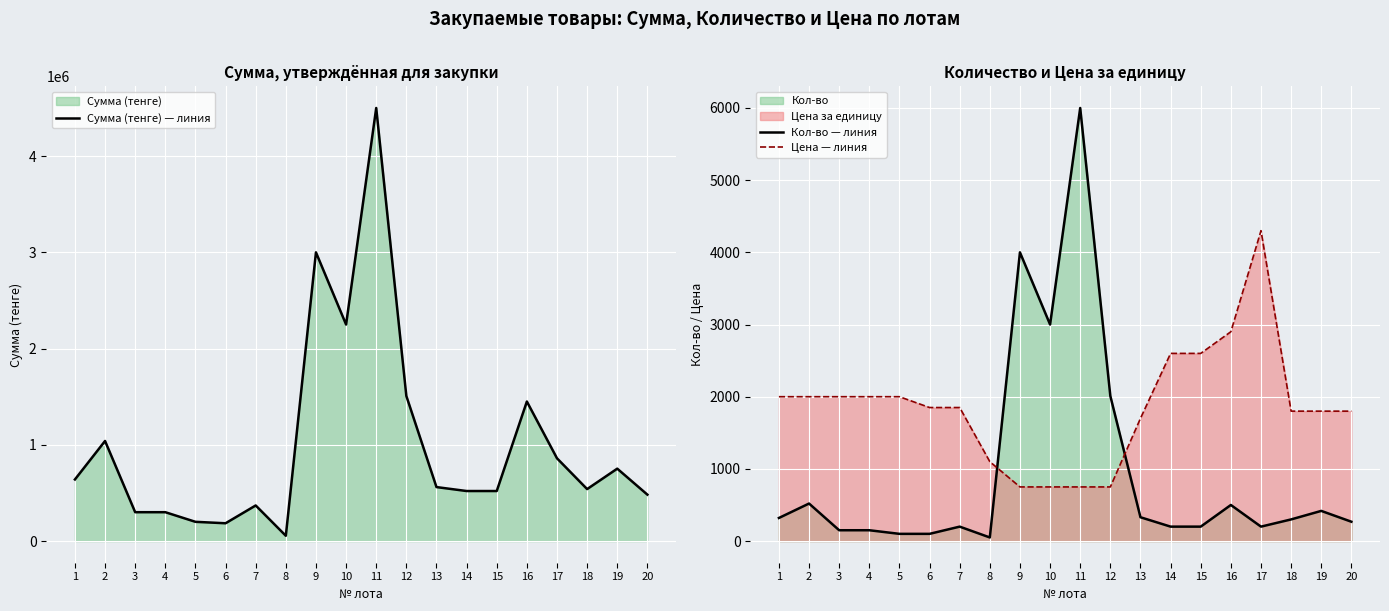

Reading left to right, extract all data points from this chart.

Сумма (тенге) — линия: 640000	1040000	300000	300000	200000	185000	370000	55000	3000000	2250000	4500000	1507500	561000	520000	520000	1450000	860000	540000	752400	482400
Кол-во — линия: 320	520	150	150	100	100	200	50	4000	3000	6000	2010	330	200	200	500	200	300	418	268
Цена — линия: 2000	2000	2000	2000	2000	1850	1850	1100	750	750	750	750	1700	2600	2600	2900	4300	1800	1800	1800